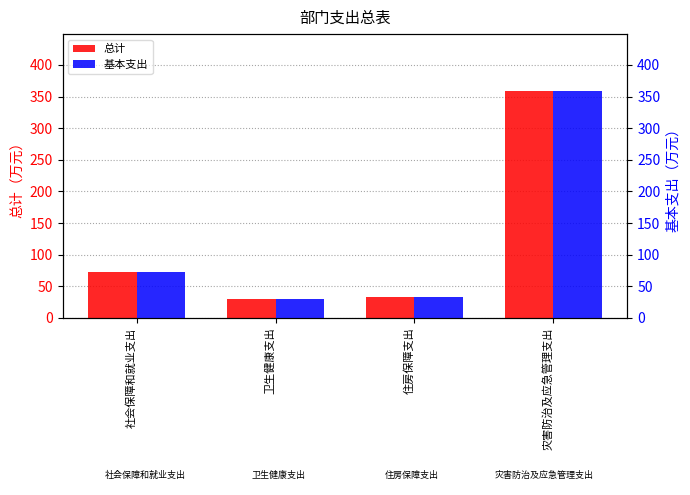

What is the difference between the maximum and minimum values in the 总计 series?

328.5